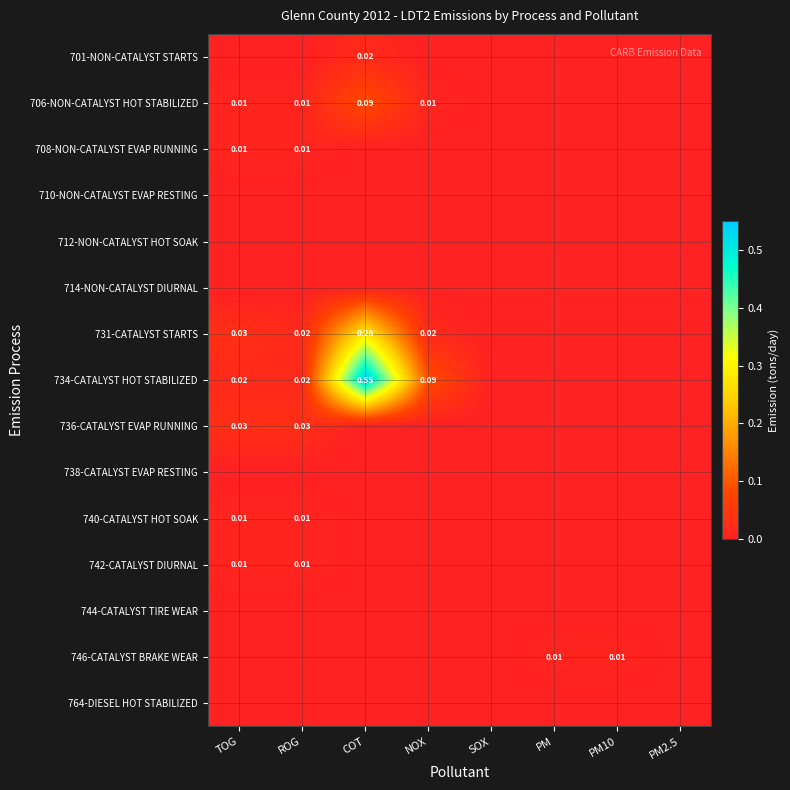

List the series in order of their peak value, highest first.

734-CATALYST HOT STABILIZED, 731-CATALYST STARTS, 706-NON-CATALYST HOT STABILIZED, 736-CATALYST EVAP RUNNING, 701-NON-CATALYST STARTS, 708-NON-CATALYST EVAP RUNNING, 740-CATALYST HOT SOAK, 742-CATALYST DIURNAL, 746-CATALYST BRAKE WEAR, 710-NON-CATALYST EVAP RESTING, 712-NON-CATALYST HOT SOAK, 714-NON-CATALYST DIURNAL, 738-CATALYST EVAP RESTING, 744-CATALYST TIRE WEAR, 764-DIESEL HOT STABILIZED